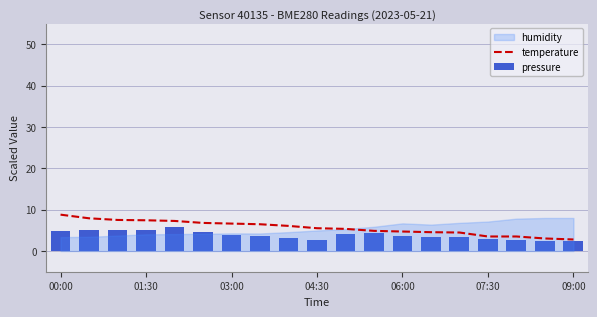

What is the highest value of the temperature series?

8.8